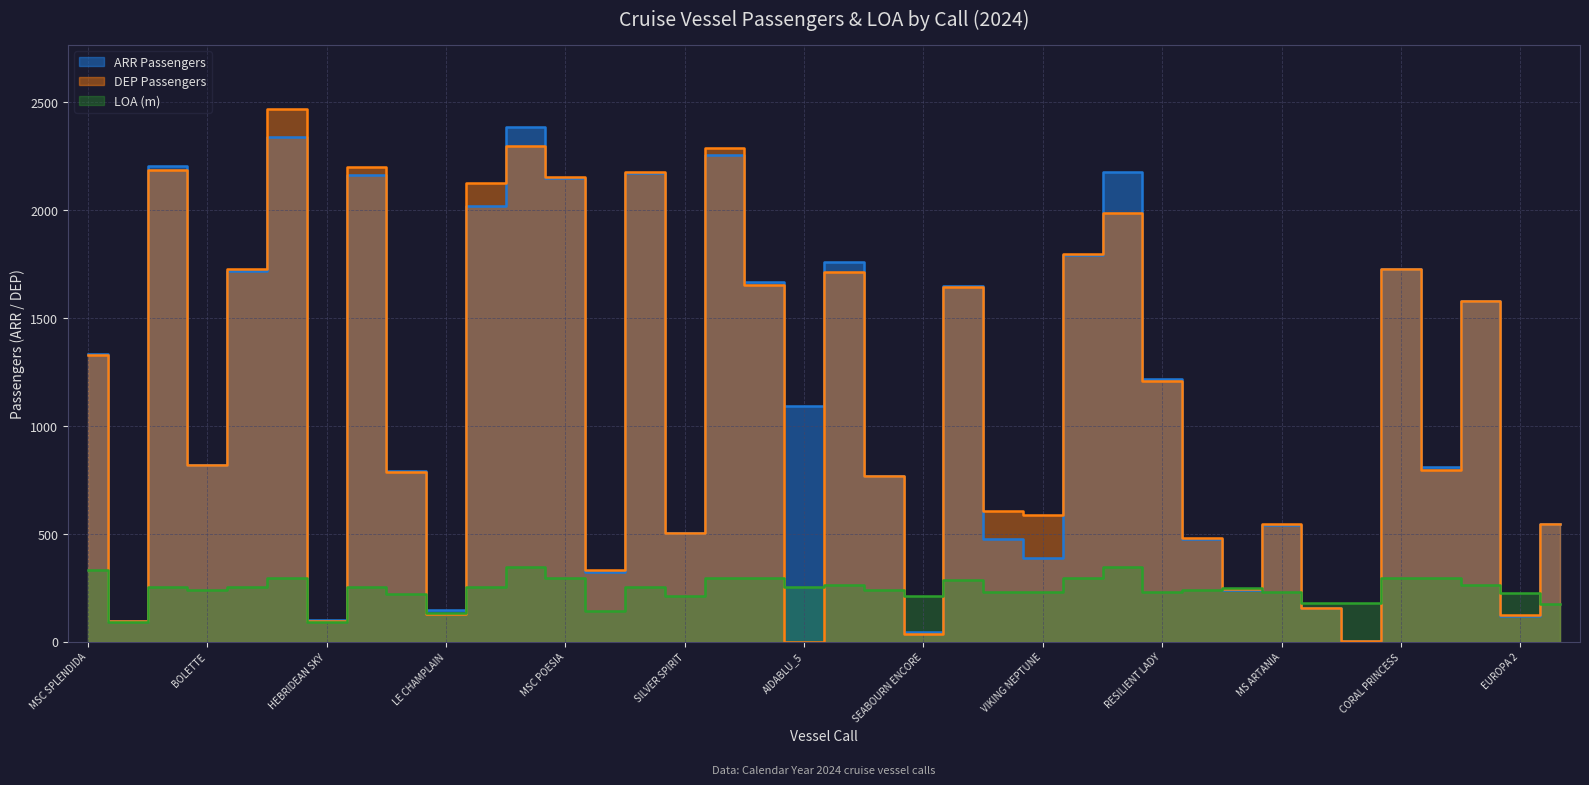

At how many categories does at least one series exceed 623?

23